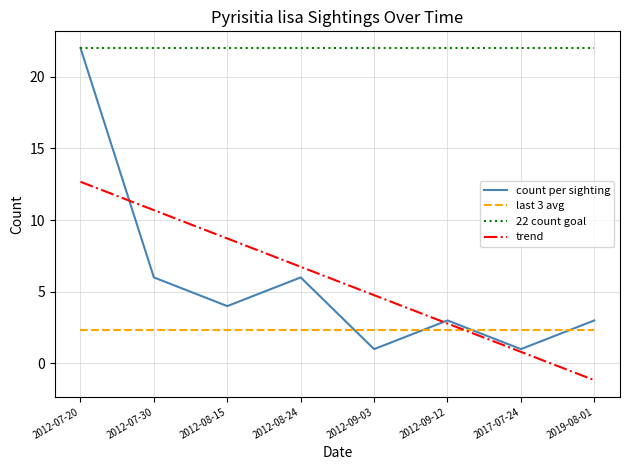

What are all the series names shown in the legend?

count per sighting, last 3 avg, 22 count goal, trend